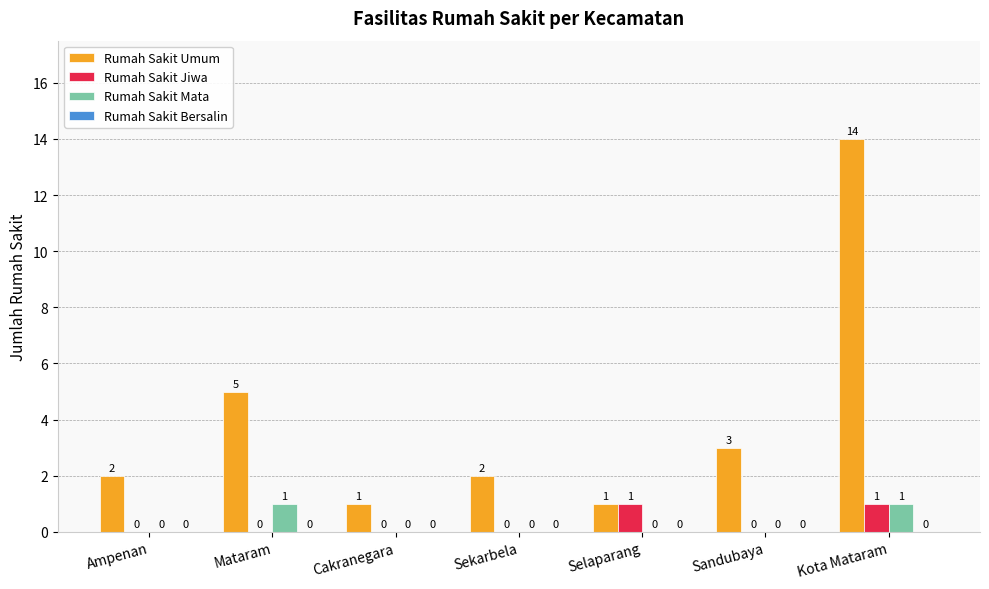

Between Ampenan and Kota Mataram, which series saw the biggest shift?

Rumah Sakit Umum